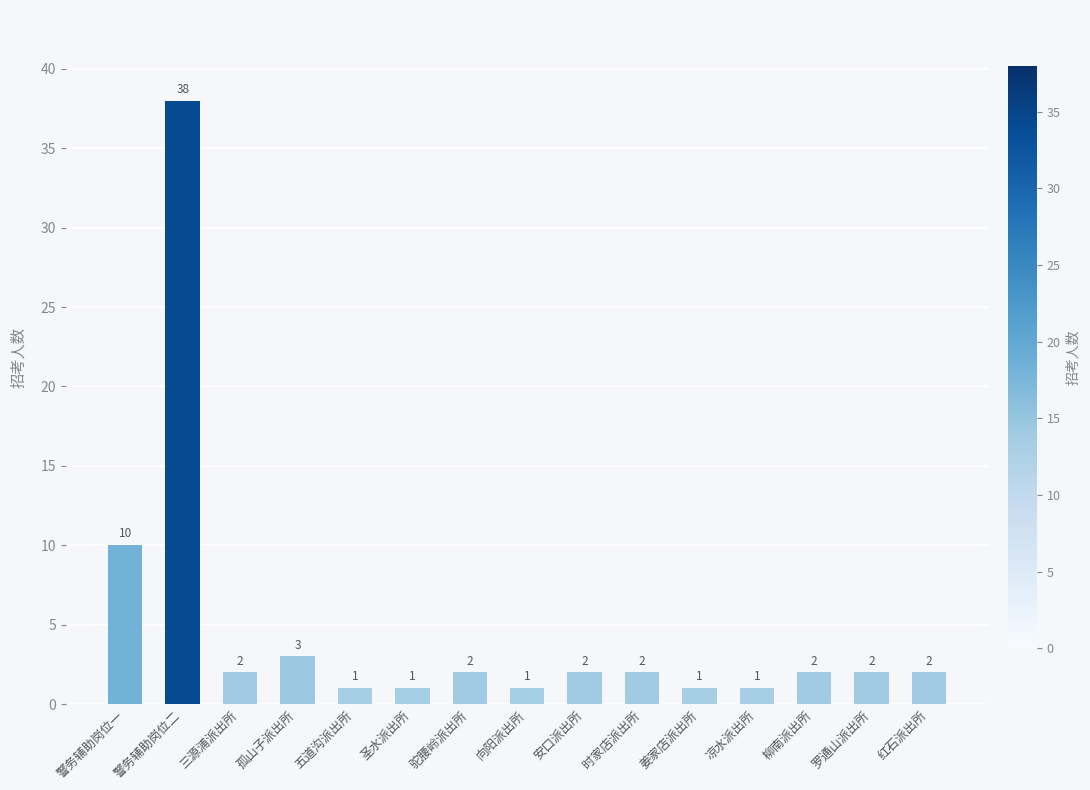

How many bars are there in total?

15